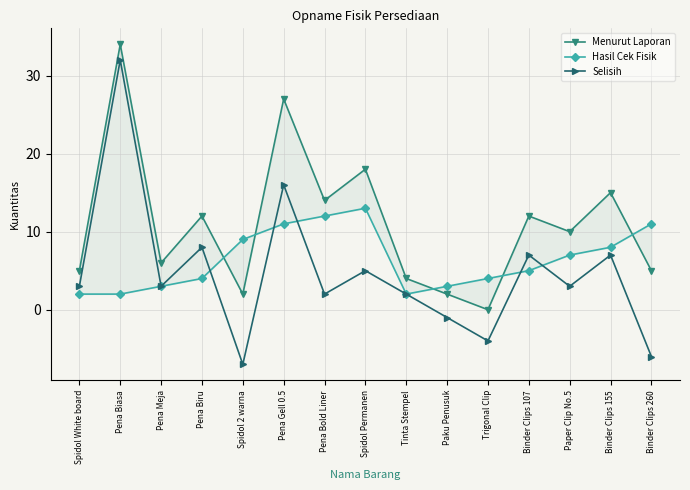

How many categories are shown in the chart?

15